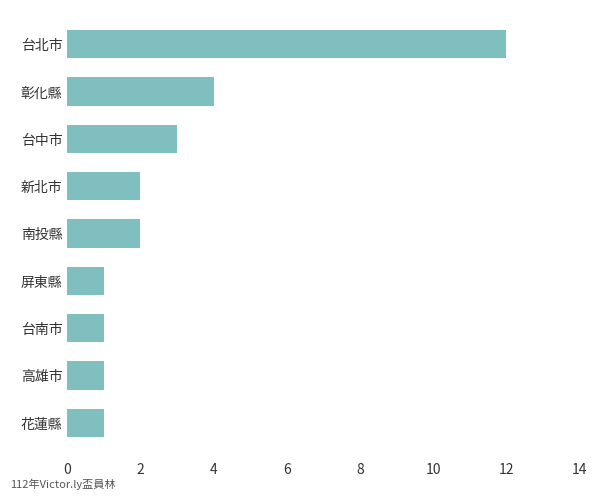

What is the label of the 8th bar from the top?

高雄市